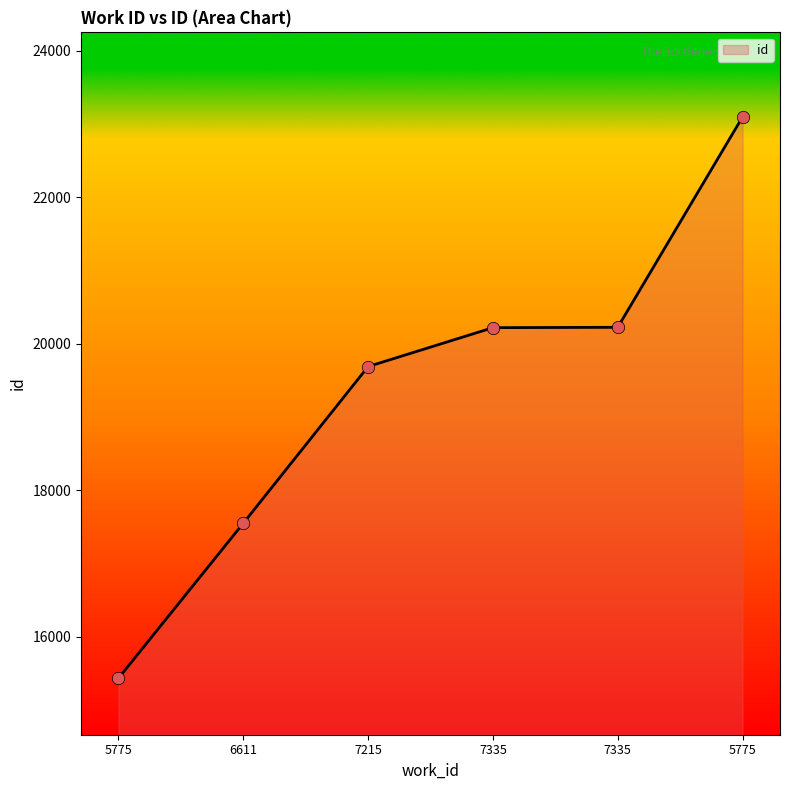

What is the change in value from 6611 to 7335?

+2670